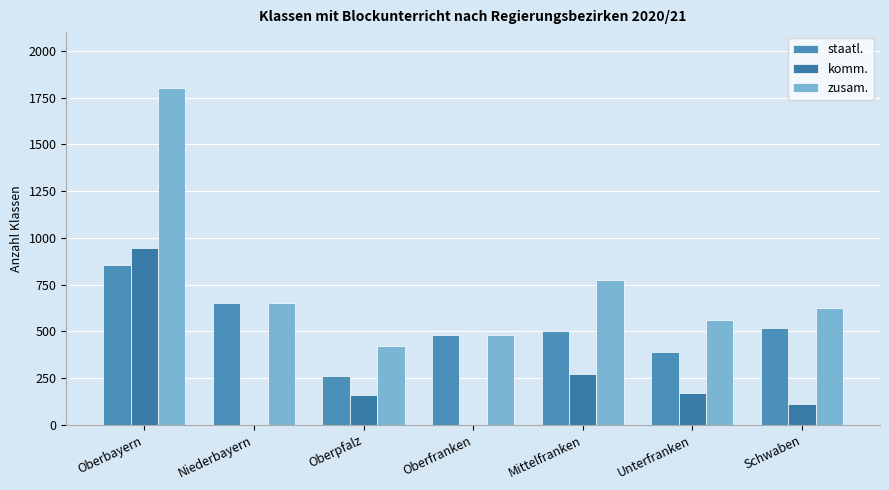

Reading left to right, list all the values displayed in this chart.

staatl.: Oberbayern=855	Niederbayern=650	Oberpfalz=264	Oberfranken=482	Mittelfranken=504	Unterfranken=390	Schwaben=516
komm.: Oberbayern=944	Niederbayern=0	Oberpfalz=160	Oberfranken=0	Mittelfranken=273	Unterfranken=169	Schwaben=111
zusam.: Oberbayern=1799	Niederbayern=650	Oberpfalz=424	Oberfranken=482	Mittelfranken=777	Unterfranken=559	Schwaben=627